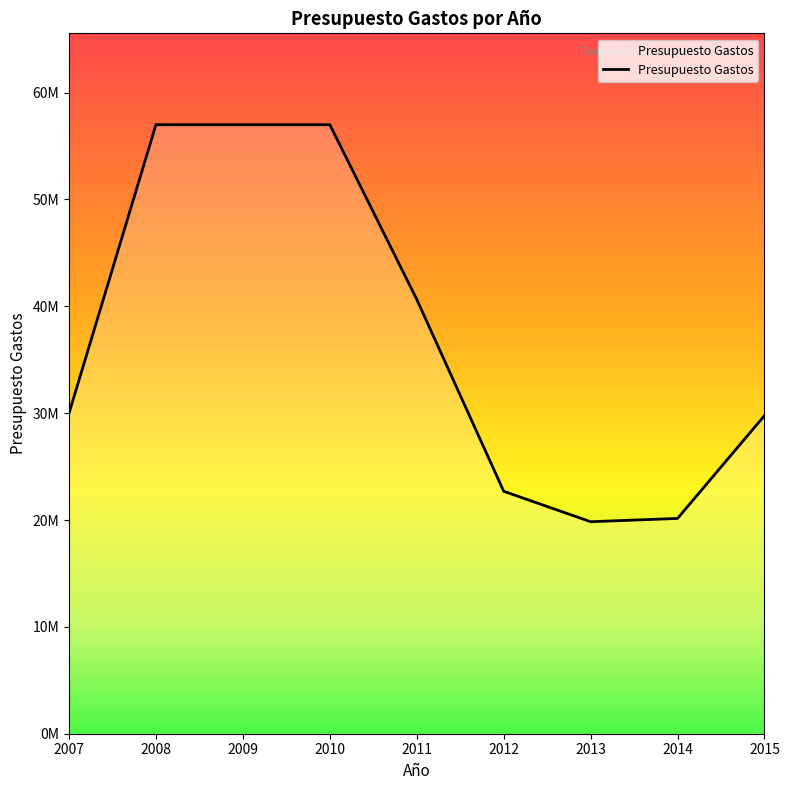

The chart shows a value of 16550826 at 2015. True or false?

False